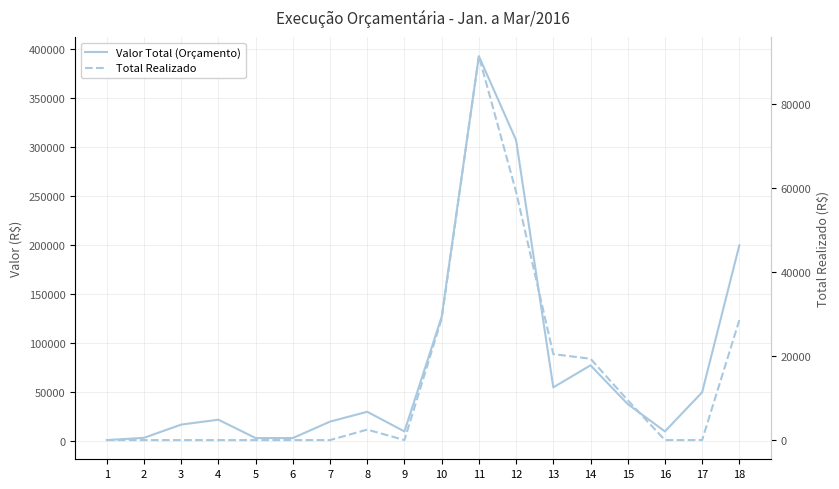

What is the value of the Total Realizado point at the 10th from the left?

28927.8